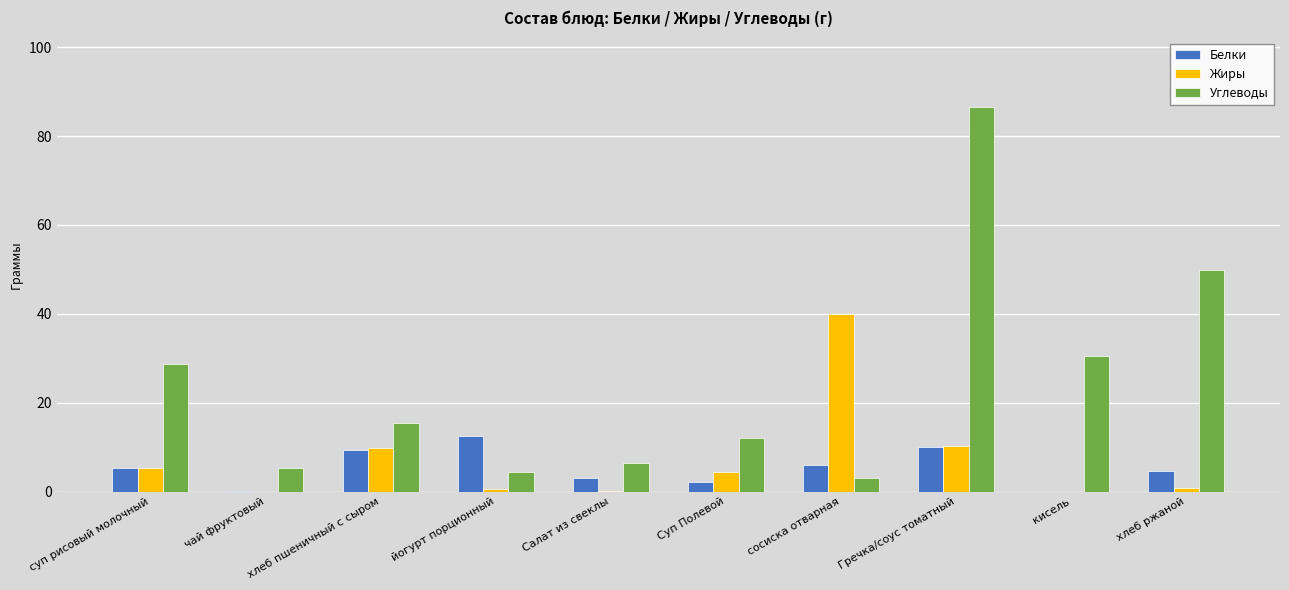

The Жиры series shows 26.6 at чай фруктовый. True or false?

False